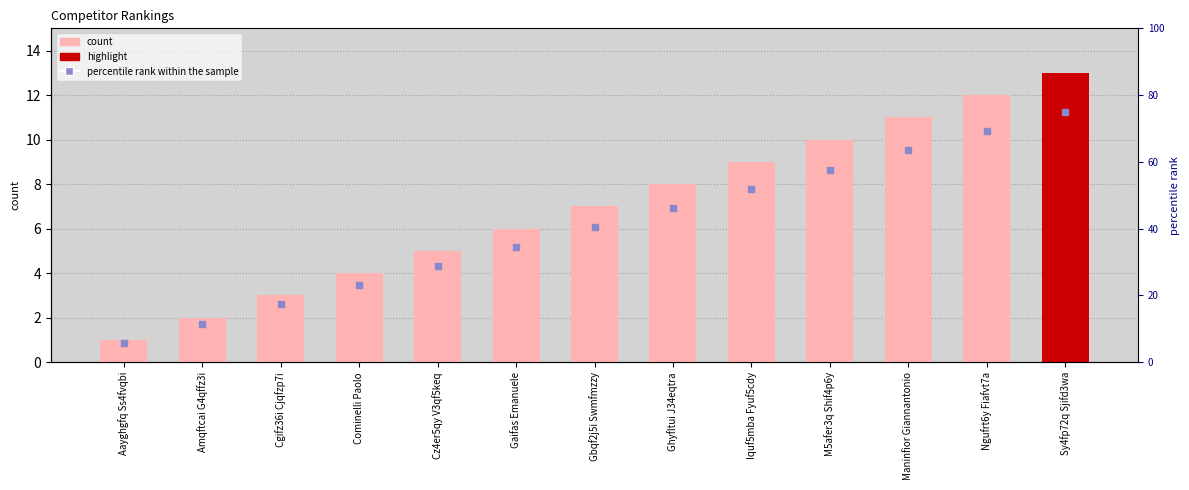

At how many categories does at least one series exceed 6?

12